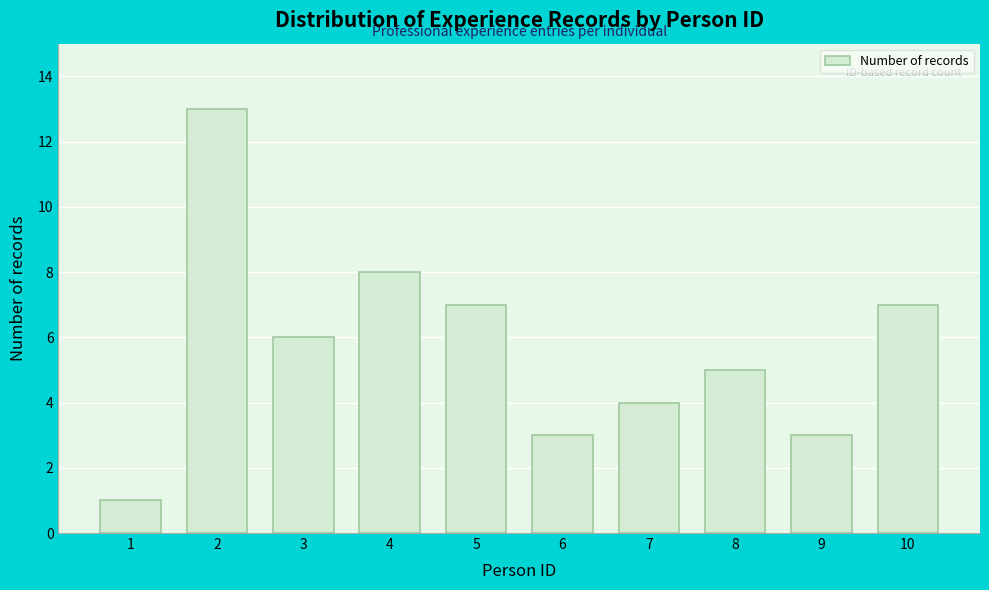

Reading right to left, list all the values displayed in this chart.

7	3	5	4	3	7	8	6	13	1